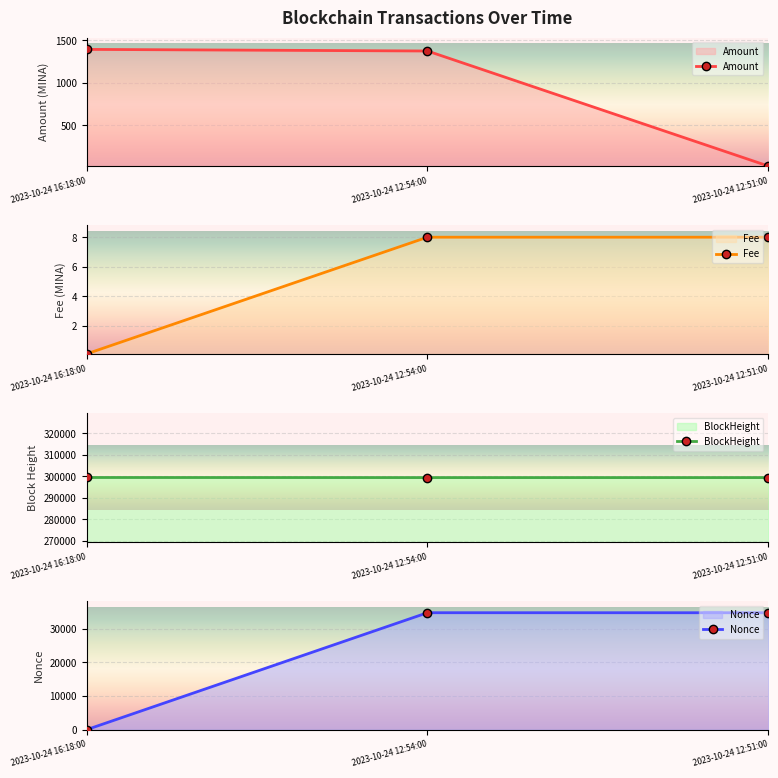

Where does the Nonce series first go above 34709?

2023-10-24 12:54:00